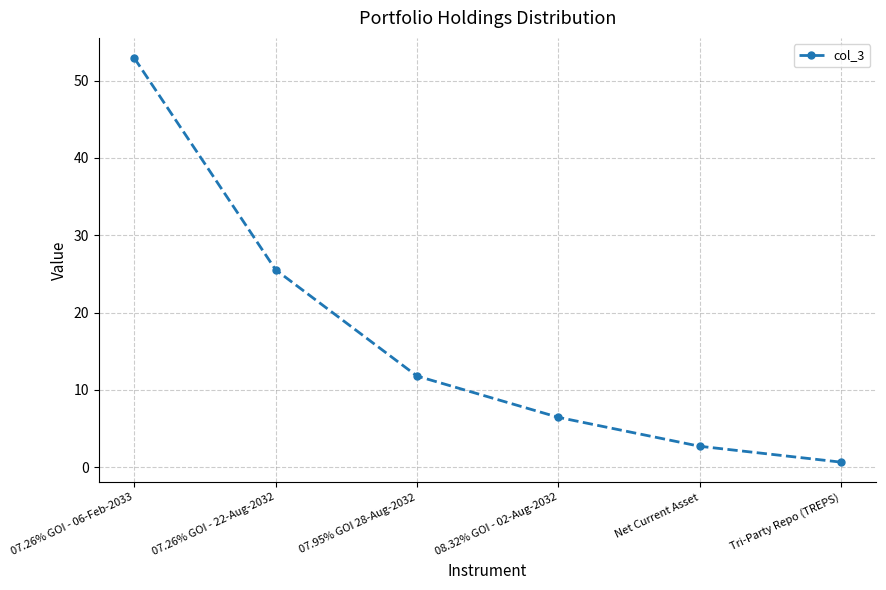

What is the difference between the values at Net Current Asset and 08.32% GOI - 02-Aug-2032?

3.7